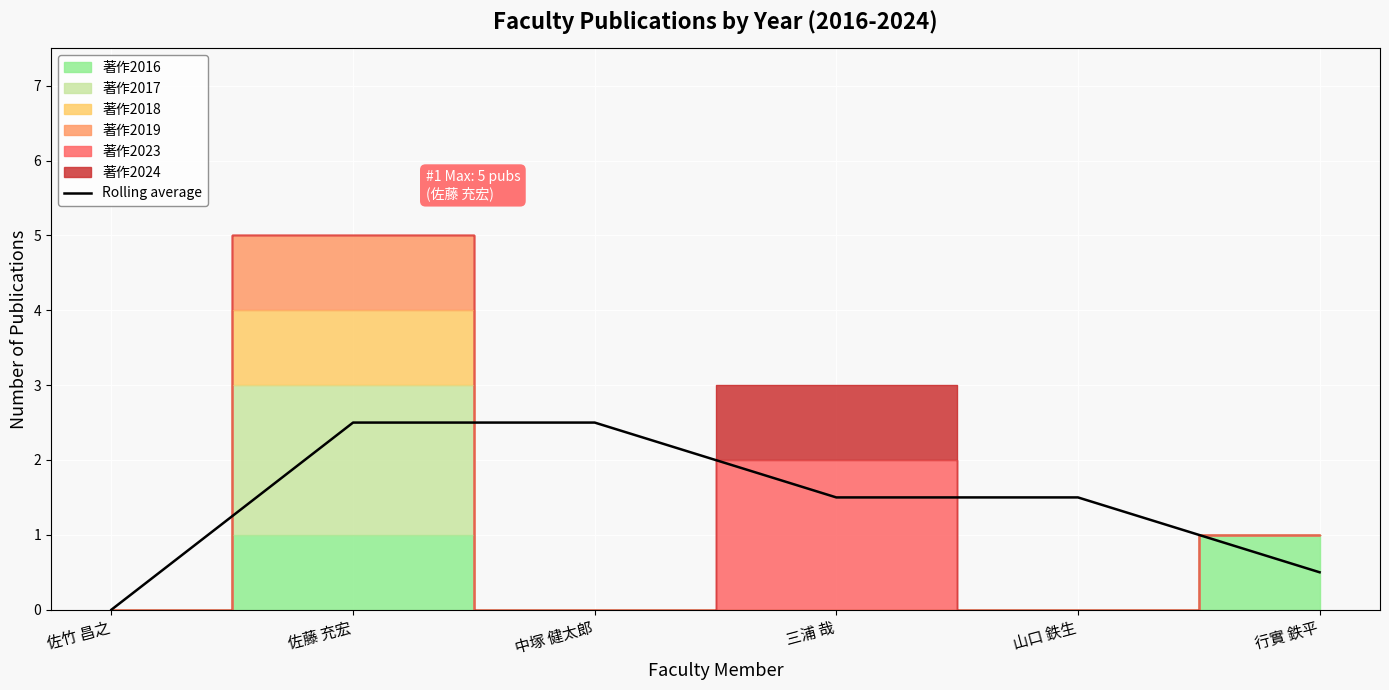

Which has a higher value, 佐竹 昌之 or 三浦 哉?

三浦 哉